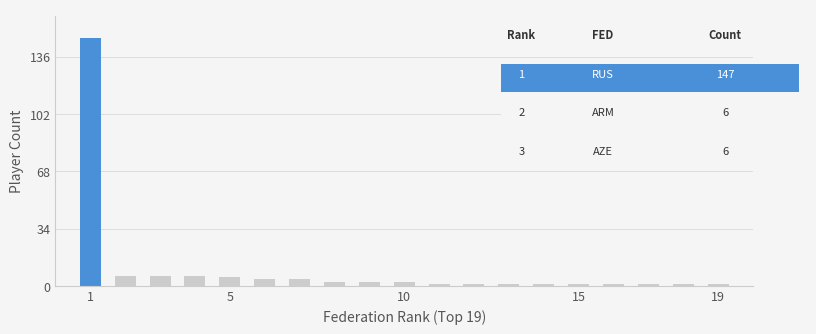

What is the difference between the maximum and minimum values?

146